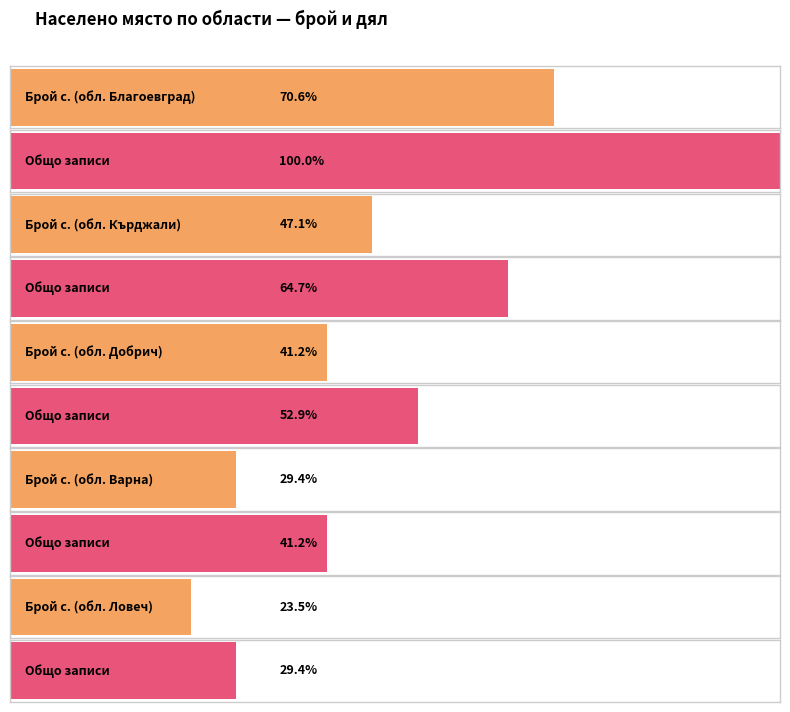

How many categories are shown in the chart?

5